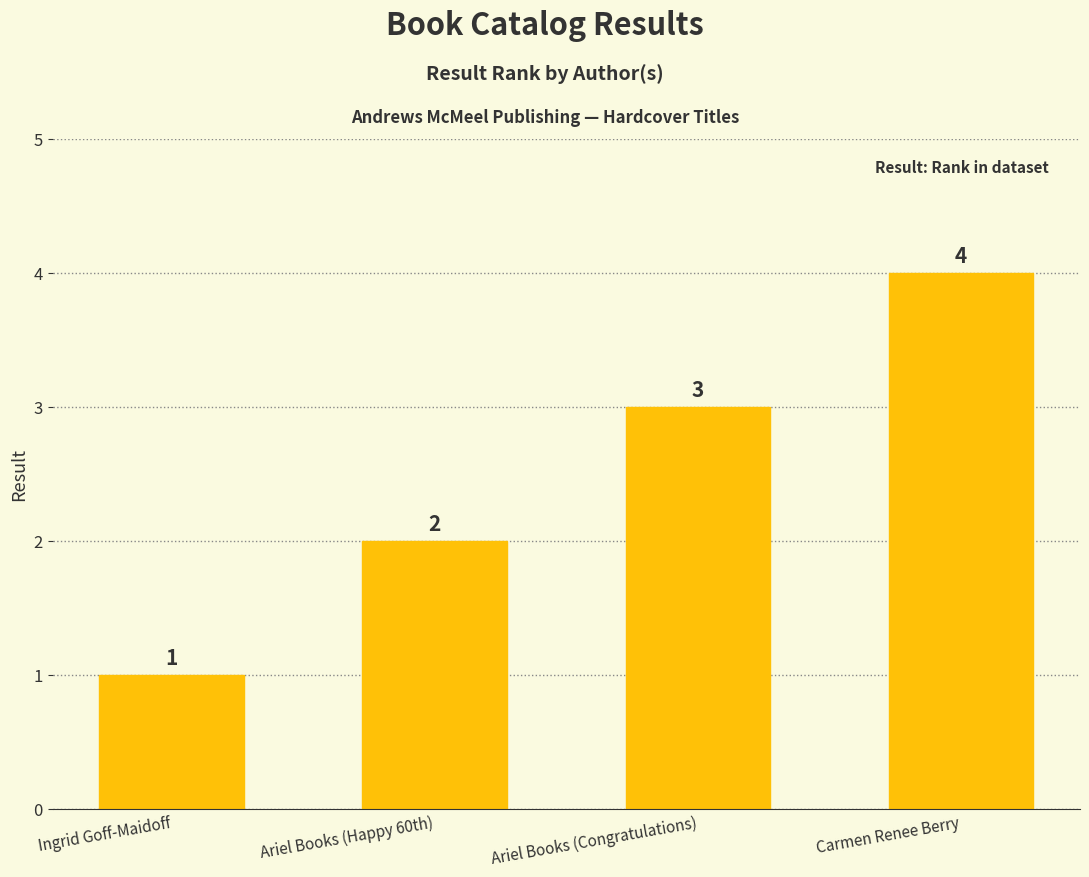

How many data points are less than 3?

2